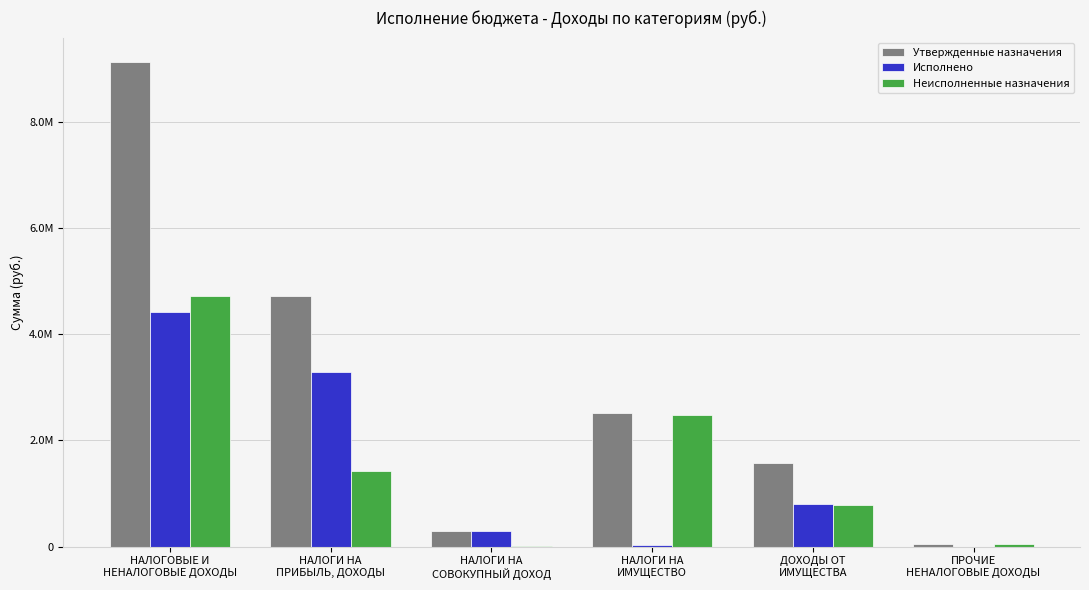

What are all the series names shown in the legend?

Утвержденные назначения, Исполнено, Неисполненные назначения